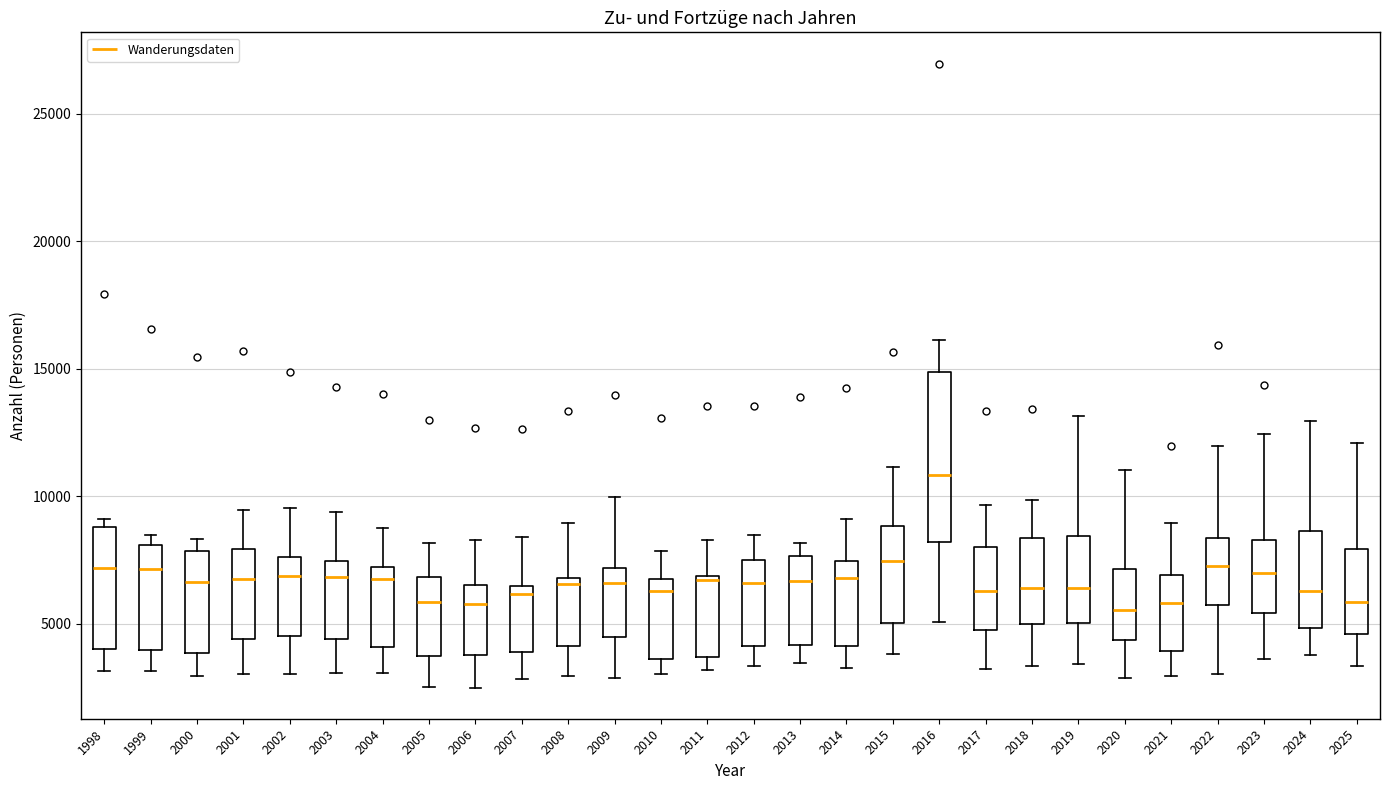

Reading left to right, read every box against the y-axis: the position of its median line, the range the box covers, and the ends of its whiskers. The values are not printed on the chart, so give them approximately, as read against the axis.

1998: median 7000, box 4000 to 9000, whiskers 3000 to 9000 (just above the box's upper edge)
1999: median 7000, box 4000 to 8000, whiskers 3000 to 8500
2000: median 6500, box 4000 to 8000, whiskers 3000 to 8500
2001: median 7000, box 4500 to 8000, whiskers 3000 to 9500
2002: median 7000, box 4500 to 7500, whiskers 3000 to 9500
2003: median 7000, box 4500 to 7500, whiskers 3000 to 9500
2004: median 7000 (just below the box's upper edge), box 4000 to 7000, whiskers 3000 to 9000
2005: median 6000, box 3500 to 7000, whiskers 2500 to 8000
2006: median 6000, box 4000 to 6500, whiskers 2500 to 8500
2007: median 6000, box 4000 to 6500, whiskers 3000 to 8500
2008: median 6500, box 4000 to 7000, whiskers 3000 to 9000
2009: median 6500, box 4500 to 7000, whiskers 3000 to 10000
2010: median 6500, box 3500 to 7000, whiskers 3000 to 8000
2011: median 6500, box 3500 to 7000, whiskers 3000 to 8500
2012: median 6500, box 4000 to 7500, whiskers 3500 to 8500
2013: median 6500, box 4000 to 7500, whiskers 3500 to 8000
2014: median 7000, box 4000 to 7500, whiskers 3500 to 9000
2015: median 7500, box 5000 to 9000, whiskers 4000 to 11000
2016: median 11000, box 8000 to 15000, whiskers 5000 to 16000
2017: median 6500, box 5000 to 8000, whiskers 3500 to 9500
2018: median 6500, box 5000 to 8500, whiskers 3500 to 10000
2019: median 6500, box 5000 to 8500, whiskers 3500 to 13000
2020: median 5500, box 4500 to 7000, whiskers 3000 to 11000
2021: median 6000, box 4000 to 7000, whiskers 3000 to 9000
2022: median 7500, box 5500 to 8500, whiskers 3000 to 12000
2023: median 7000, box 5500 to 8500, whiskers 3500 to 12500
2024: median 6500, box 5000 to 8500, whiskers 4000 to 13000
2025: median 6000, box 4500 to 8000, whiskers 3500 to 12000